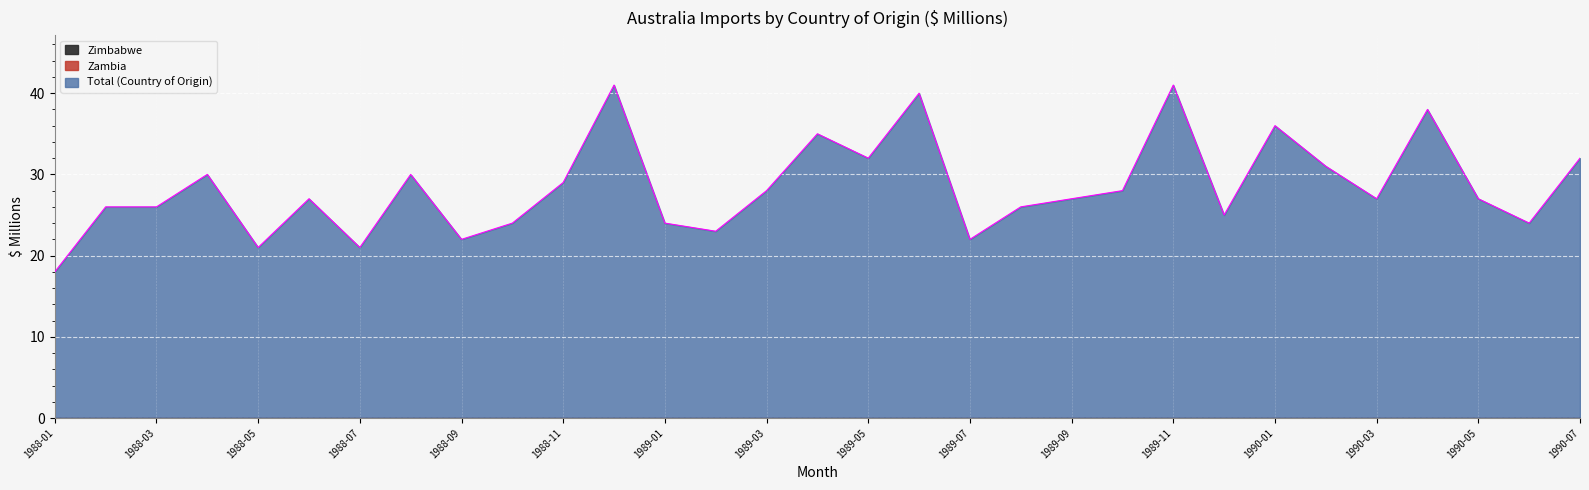

Where does the Total (Country of Origin) series first go above 27?

1988-04